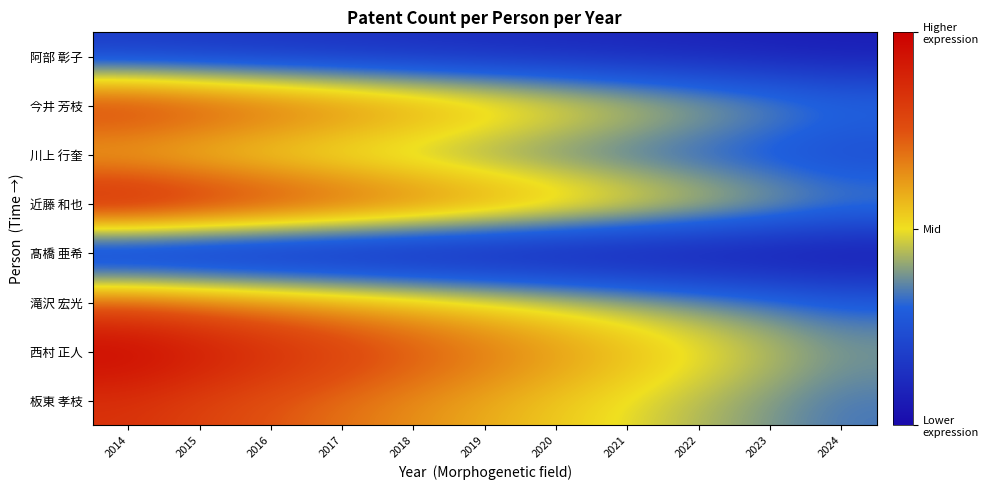

What is the difference between the highest and lowest values at 2021?

0.6